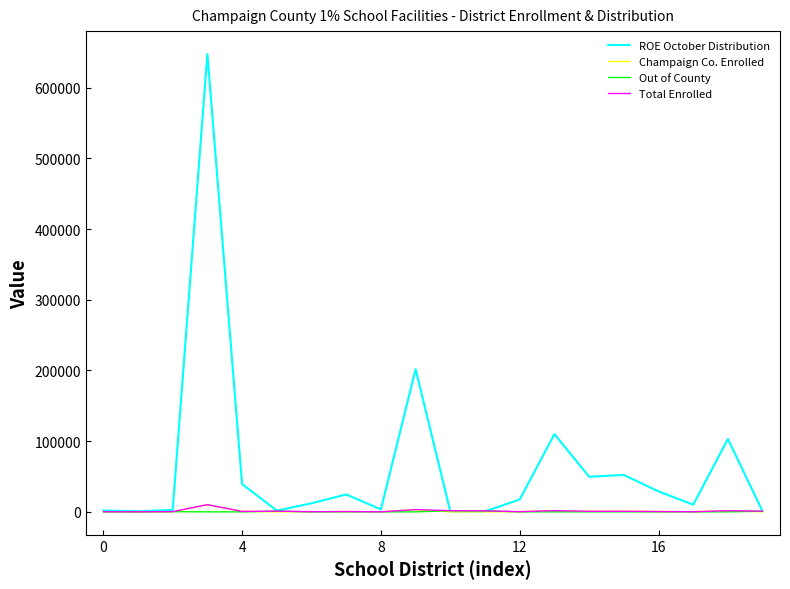

What are all the series names shown in the legend?

ROE October Distribution, Champaign Co. Enrolled, Out of County, Total Enrolled